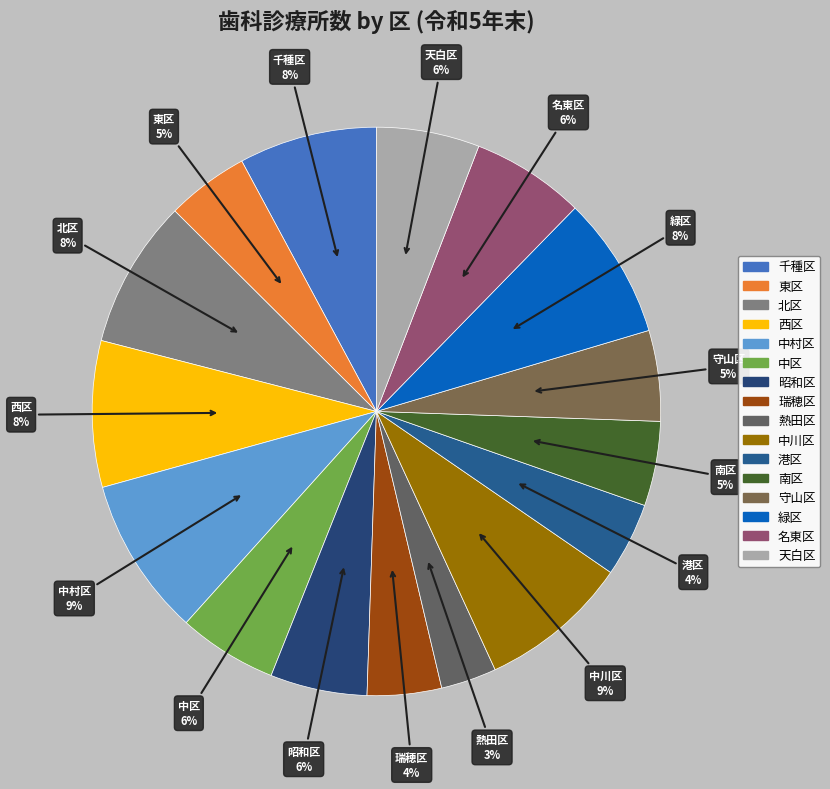

True or false: 西区 accounts for 8% of the total.

True